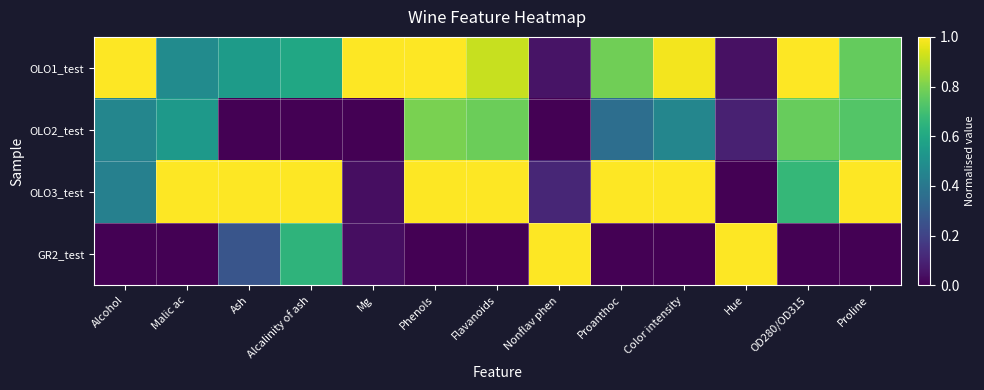

Which series has the largest range (max minus min)?

OLO3_test